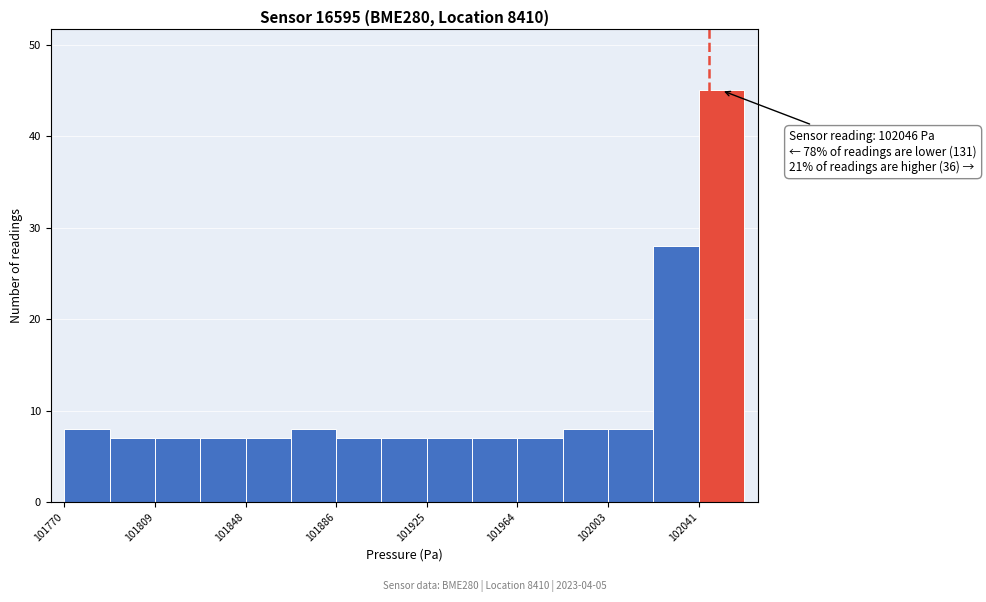

Read against the x-axis, roughly where is the centre of the tallest bar?

102050